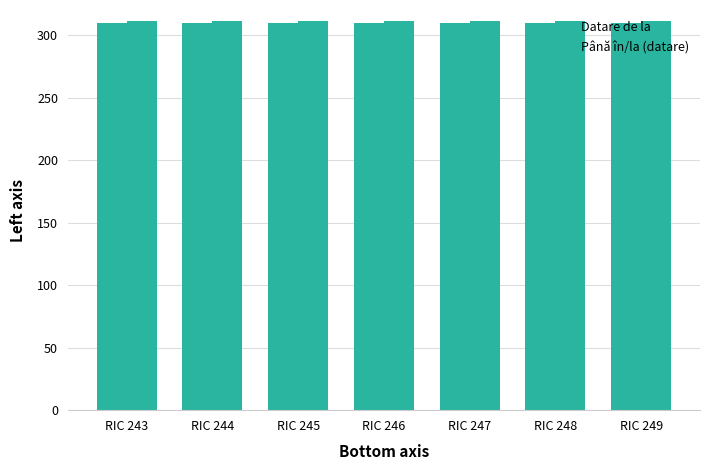

Reading left to right, what are all the values shown in this chart?

Datare de la: 310	310	310	310	310	310	310
Până în/la (datare): 311	311	311	311	311	311	311